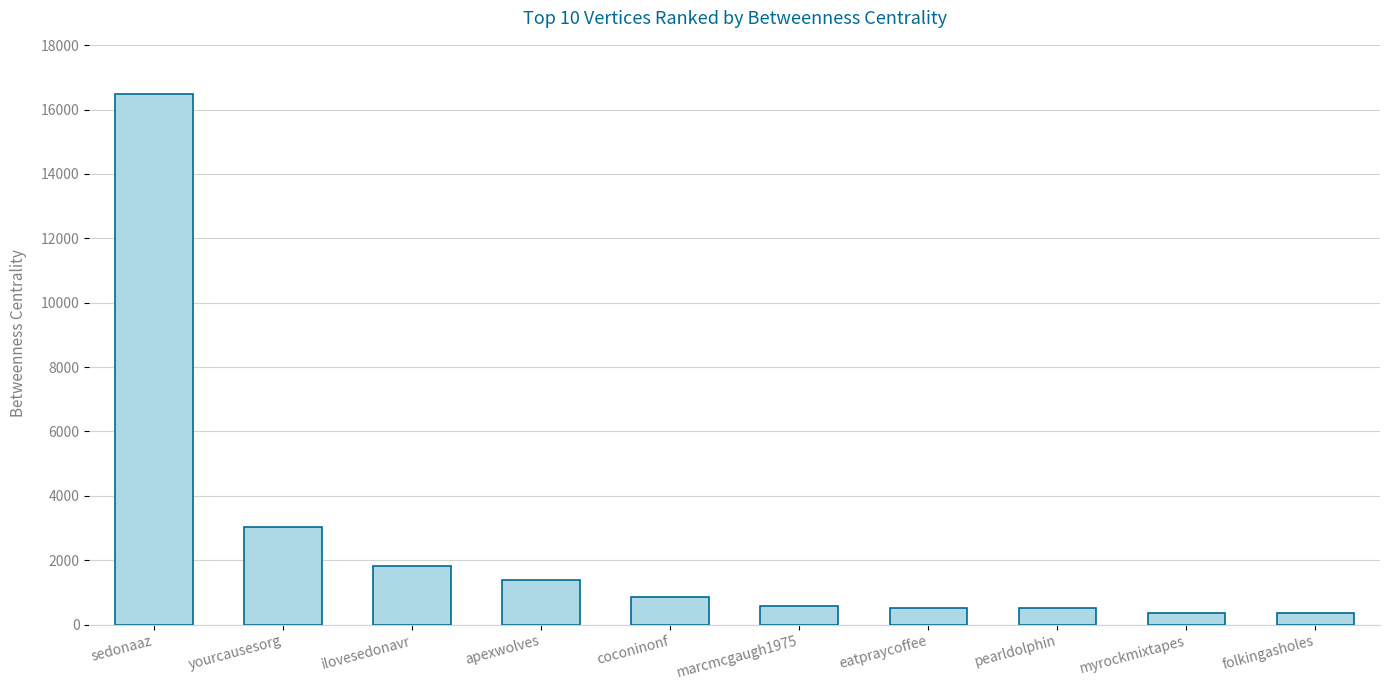

How many data points are above 867?

5